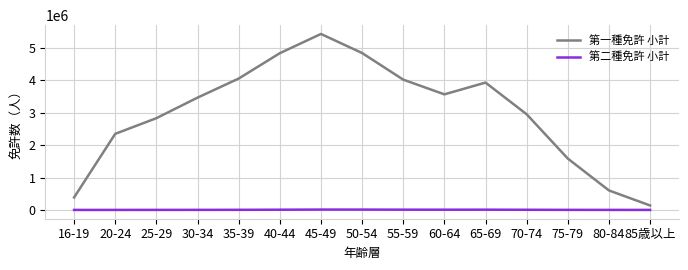

Which series has the largest total across all categories?

第一種免許 小計